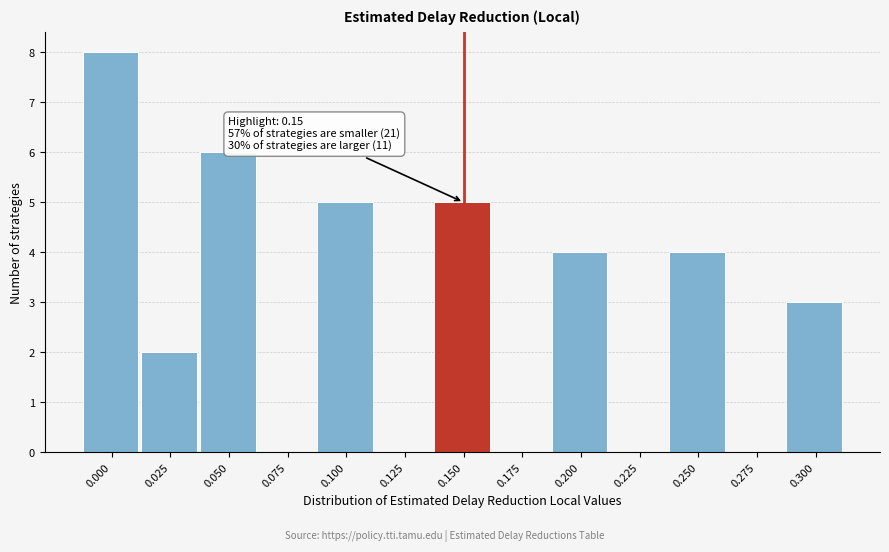

Reading left to right, what are all the values shown in this chart?

0.000=8	0.025=2	0.050=6	0.075=0	0.100=5	0.125=0	0.150=5	0.175=0	0.200=4	0.225=0	0.250=4	0.275=0	0.300=3